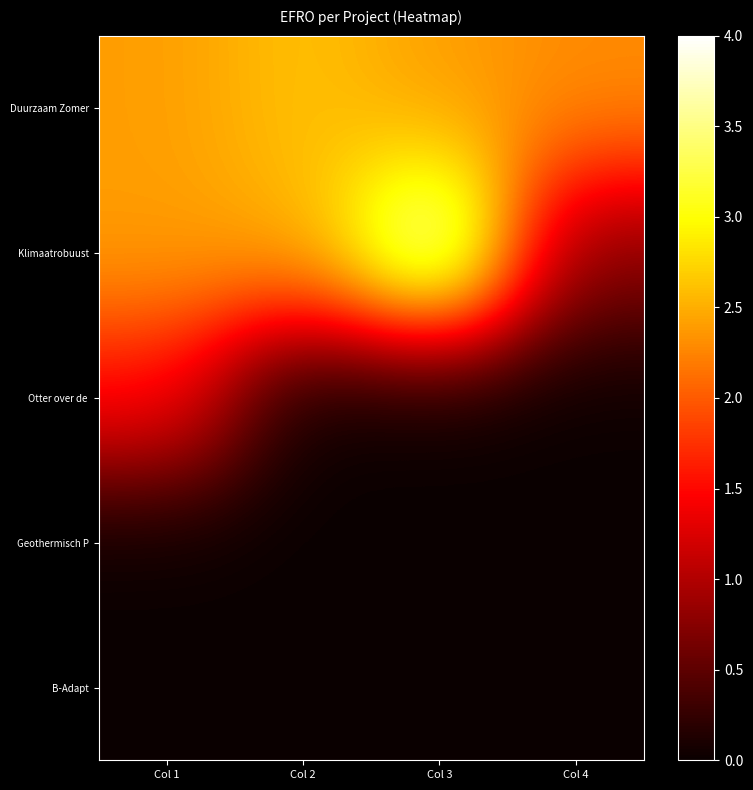

What is the maximum value shown in the chart?

4000000